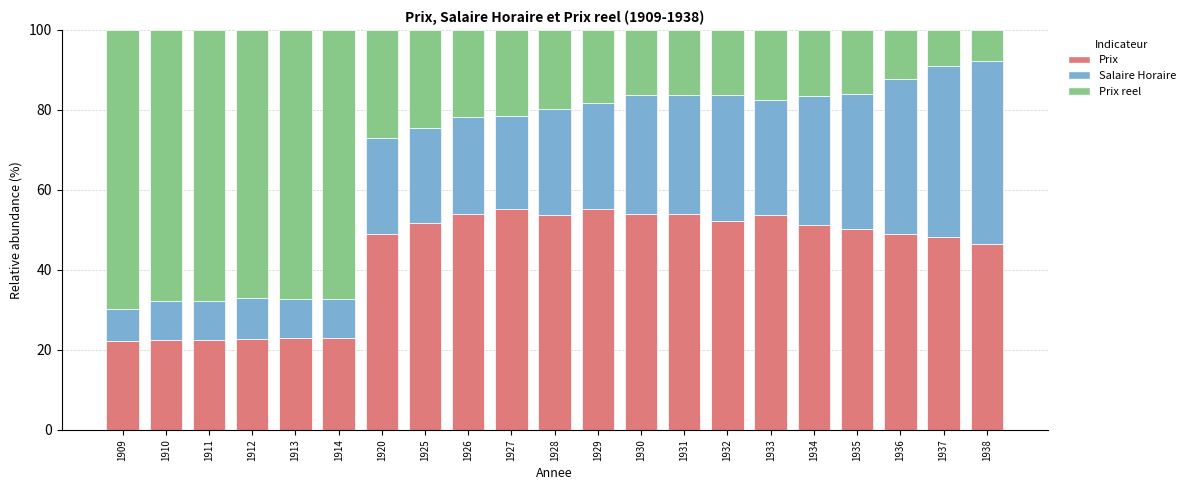

True or false: Prix has a value of 22.3 at 1909.

True